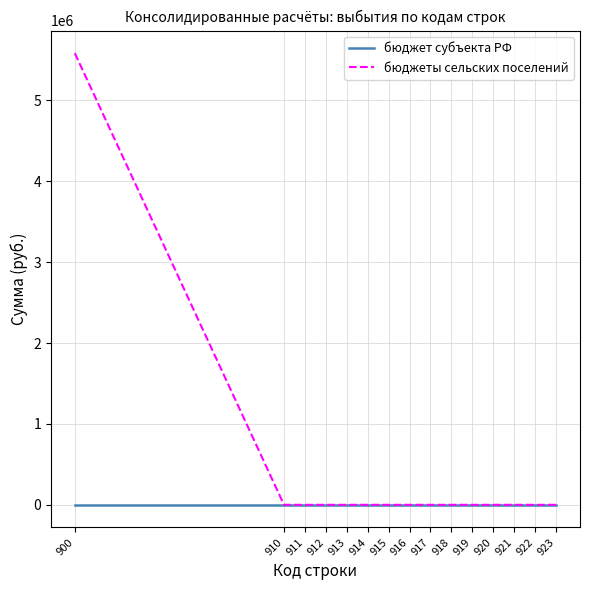

List the series in order of their peak value, highest first.

бюджеты сельских поселений, бюджет субъекта РФ